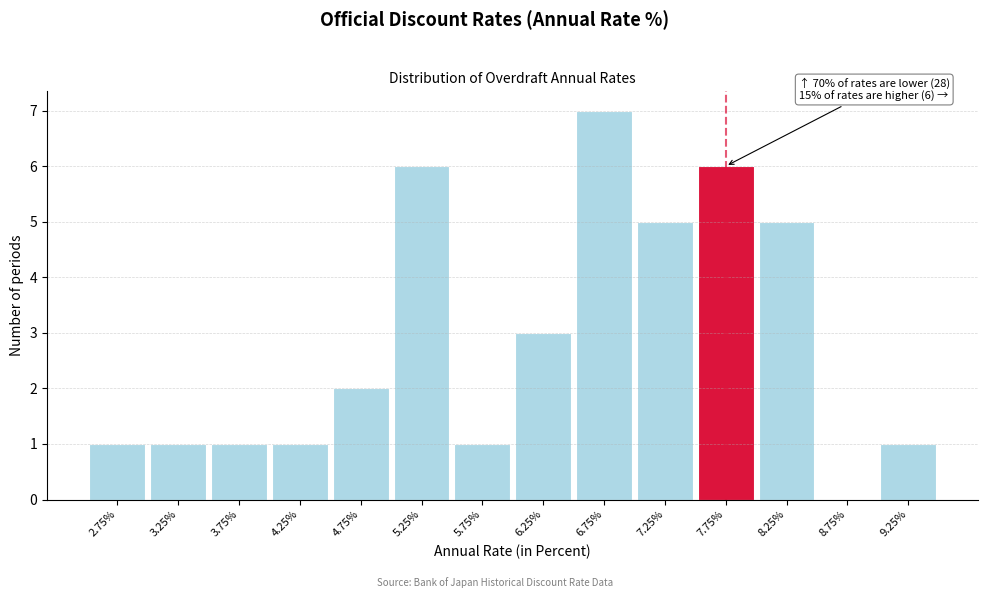

Over which range of the x-axis is the bar tallest?

6.5 to 7.0